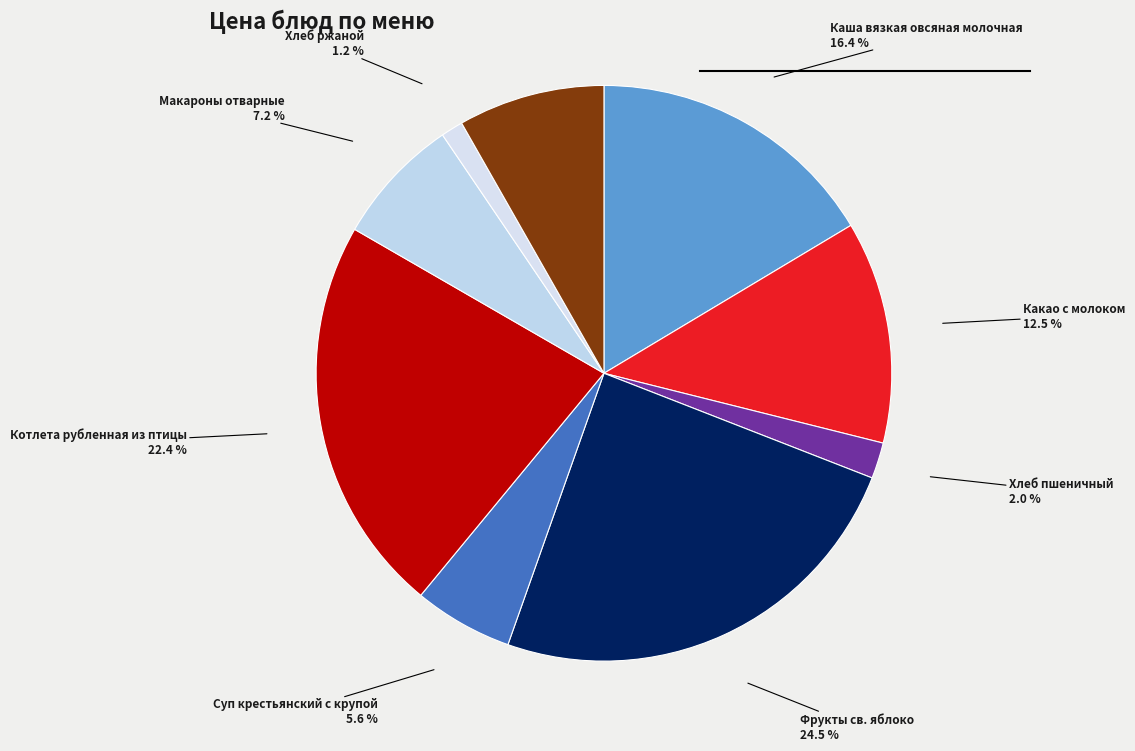

Is Компот из свежих плодов the majority of the pie?

No